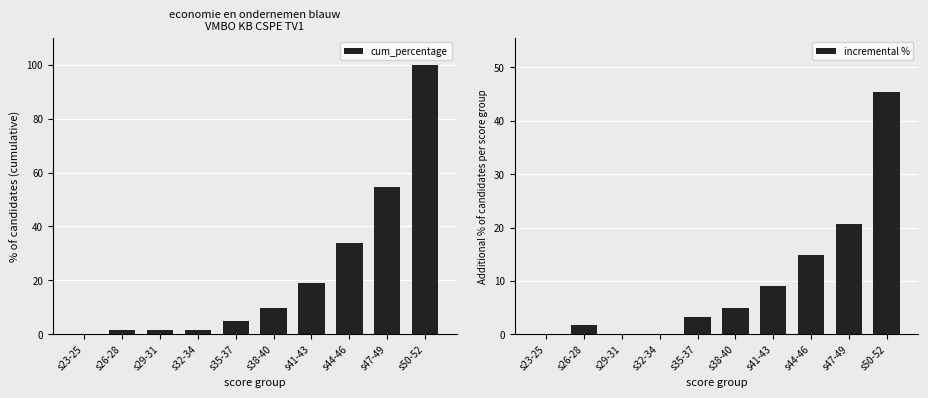

Which label corresponds to the smallest value in the chart?

s23-25